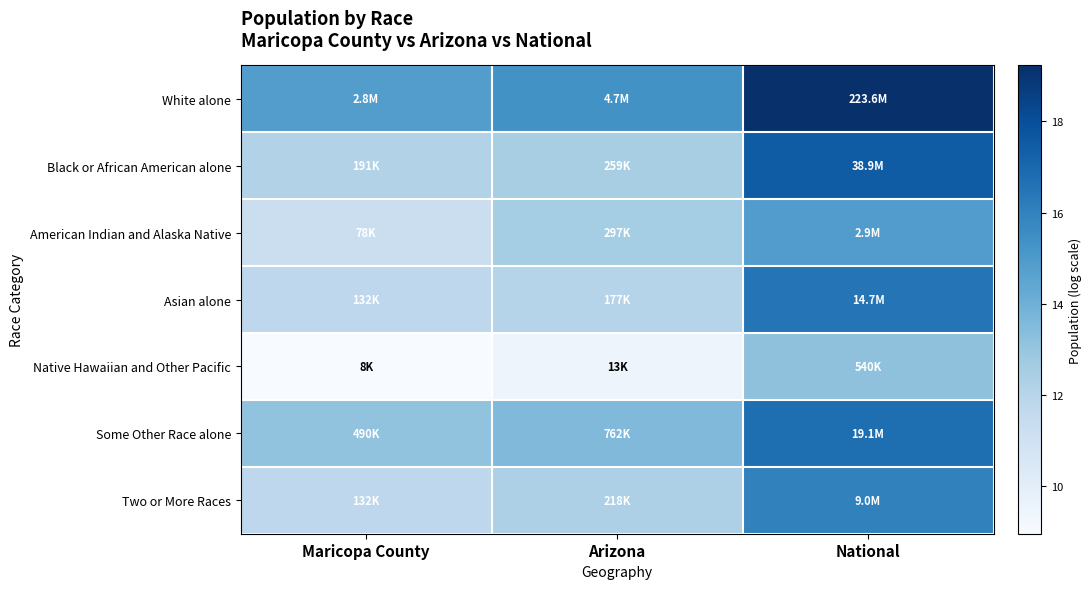

Reading left to right, extract all data points from this chart.

White alone: Maricopa County=14.8	Arizona=15.4	National=19.2
Black or African American alone: Maricopa County=12.2	Arizona=12.5	National=17.5
American Indian and Alaska Native: Maricopa County=11.3	Arizona=12.6	National=14.9
Asian alone: Maricopa County=11.8	Arizona=12.1	National=16.5
Native Hawaiian and Other Pacific: Maricopa County=9.0	Arizona=9.4	National=13.2
Some Other Race alone: Maricopa County=13.1	Arizona=13.5	National=16.8
Two or More Races: Maricopa County=11.8	Arizona=12.3	National=16.0